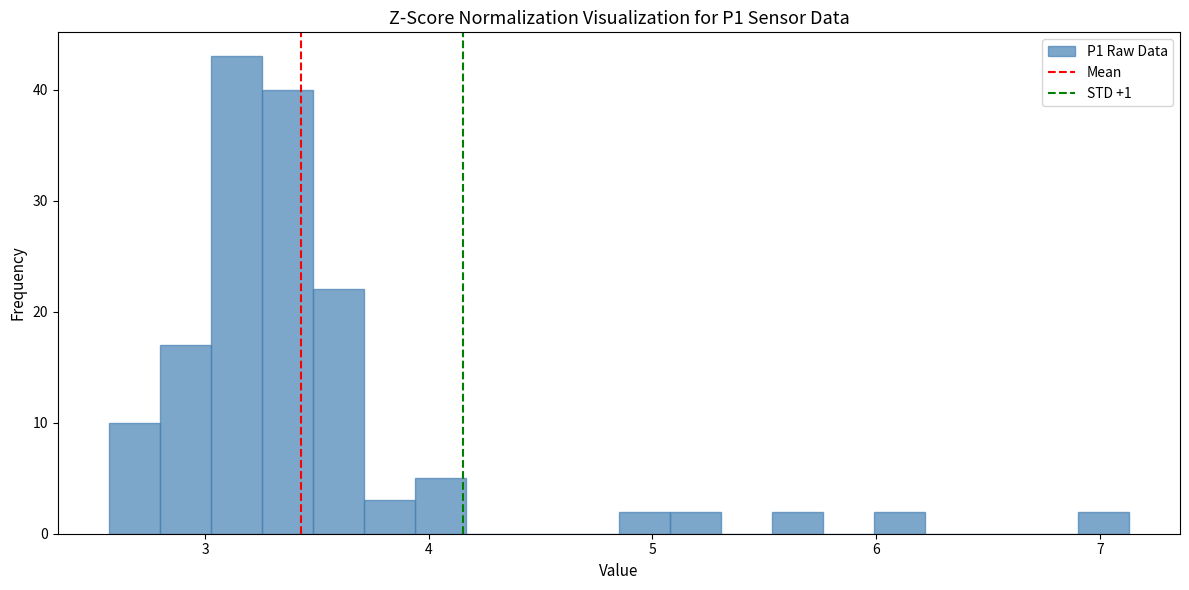

Around what value on the x-axis is the tallest bar? Give the approximate position of its centre, as read against the axis.

3.1